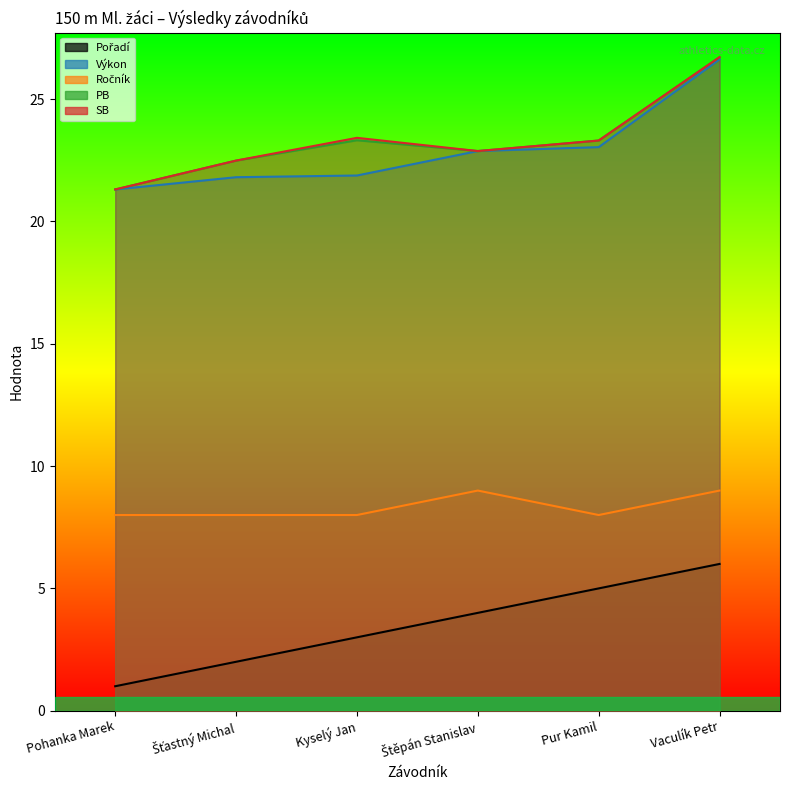

What is the sum of all Ročník values?

50.0